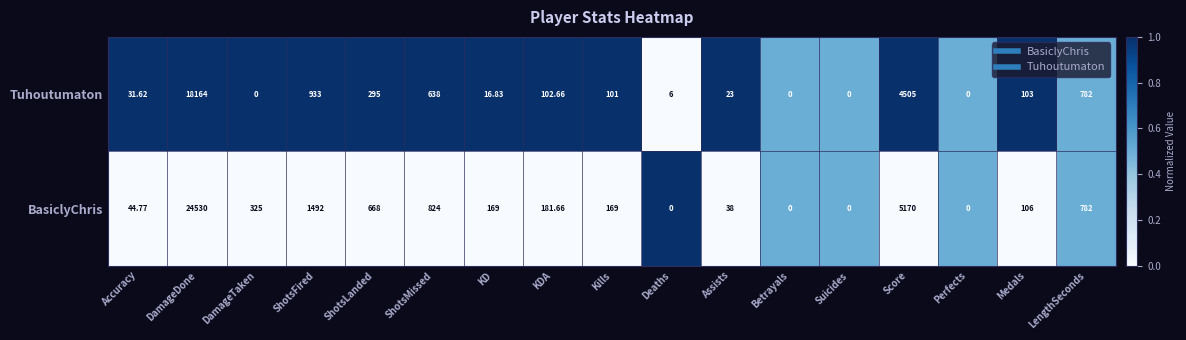

Which series has the largest total across all categories?

BasiclyChris